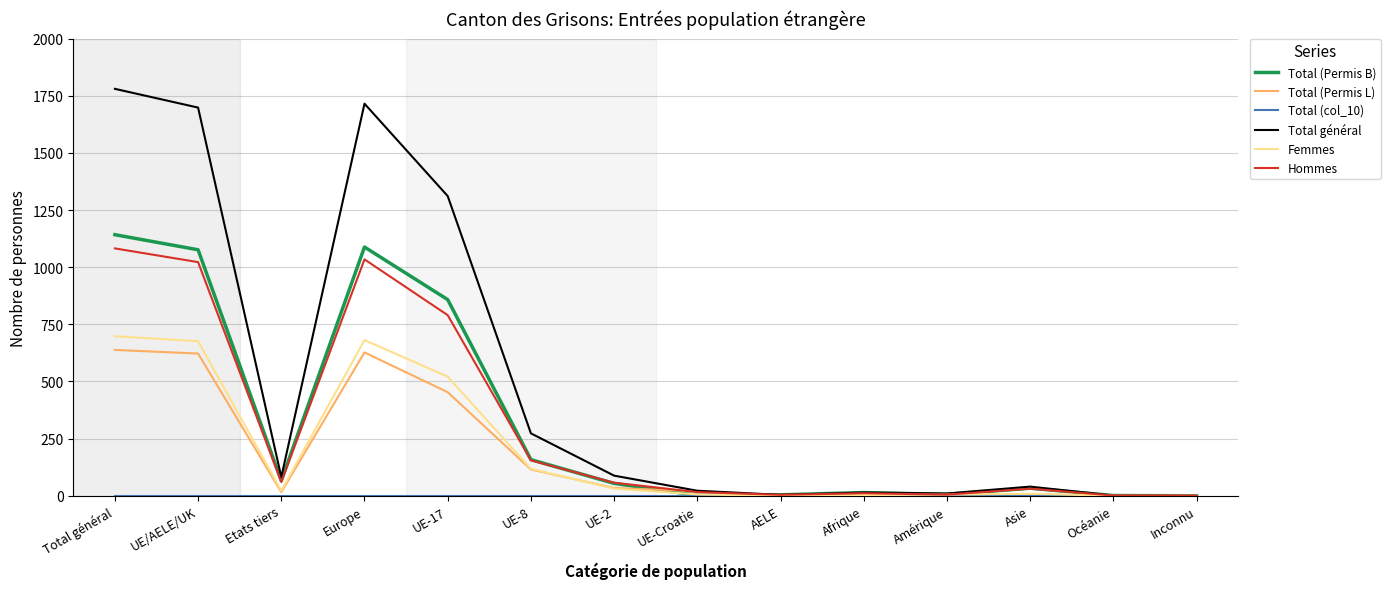

Which label corresponds to the largest value in the chart?

Total général